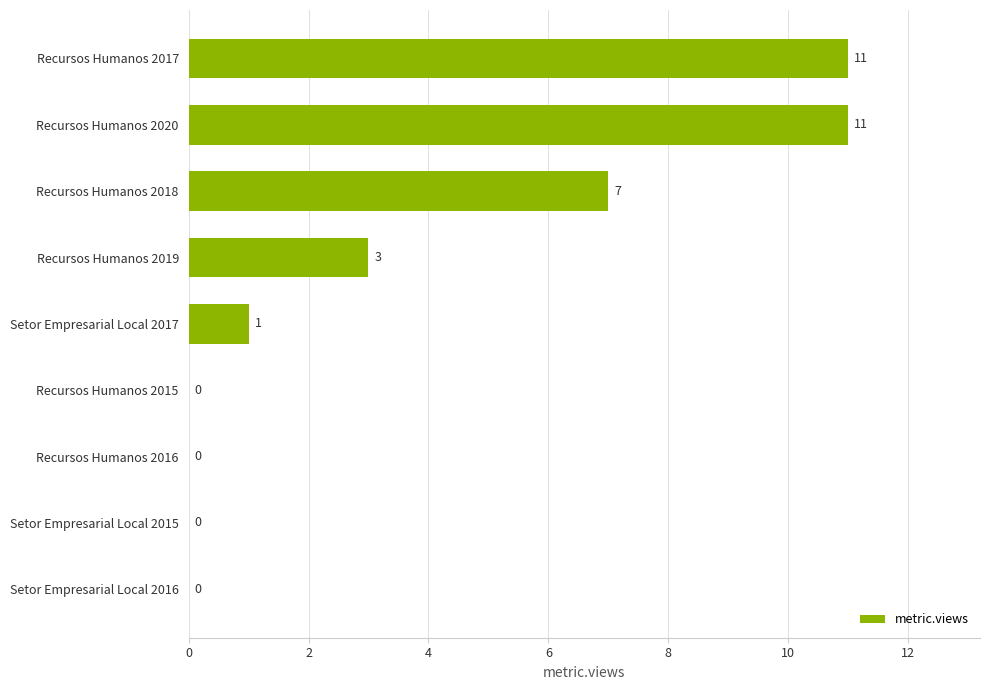

The value at Recursos Humanos 2018 is 7. True or false?

True